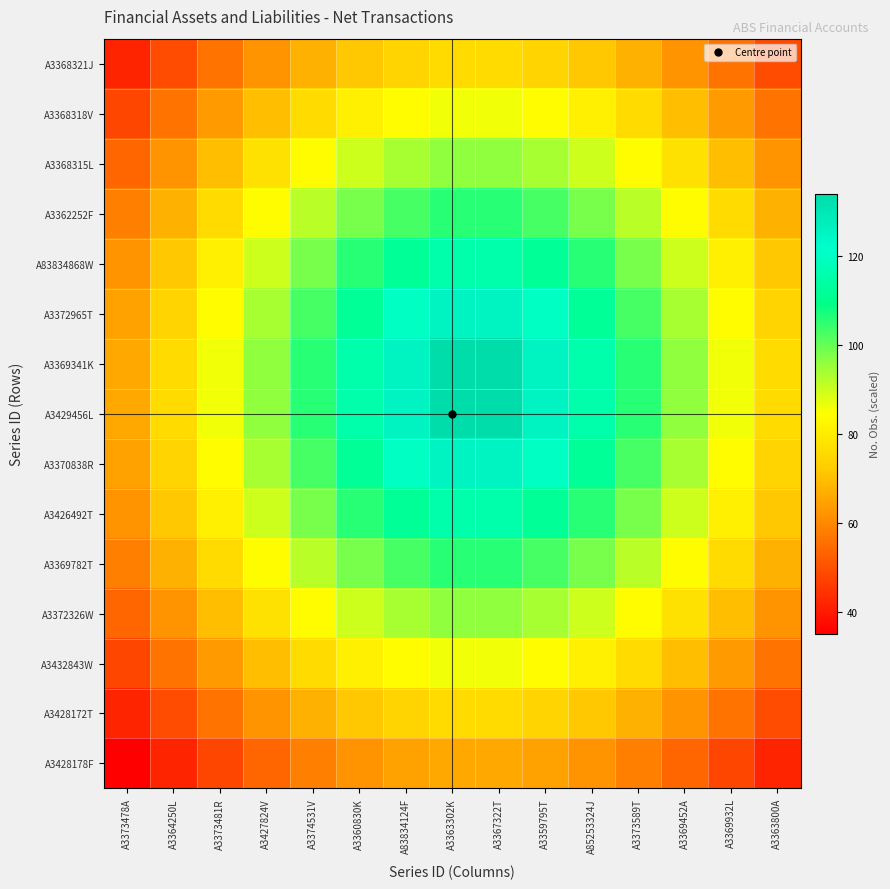

Which label corresponds to the largest value in the chart?

A3363302K